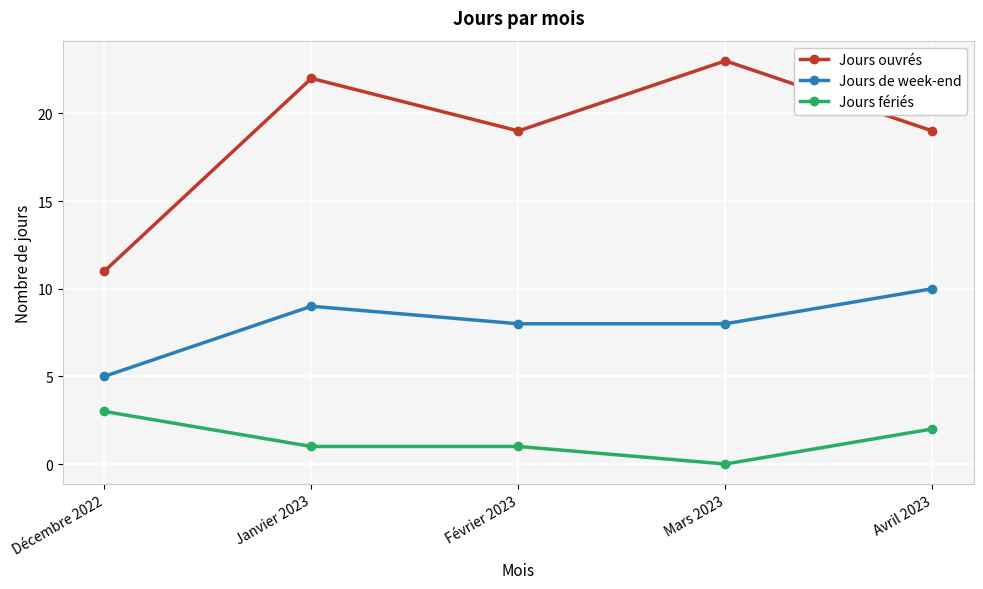

How many series are shown in this chart?

3